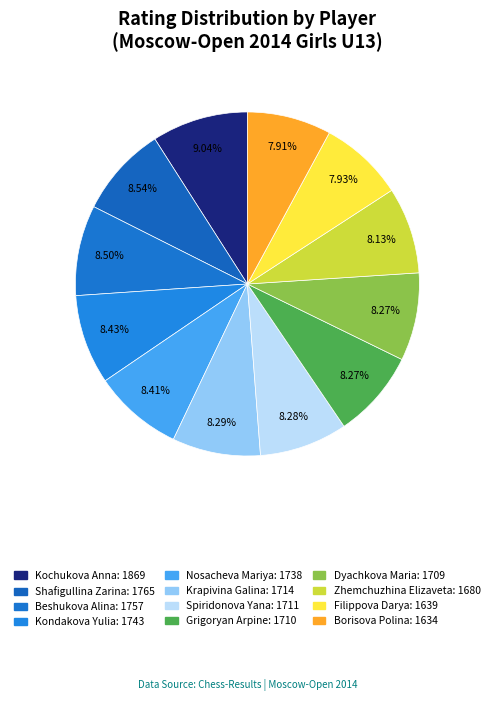

How many segments does this pie chart have?

12